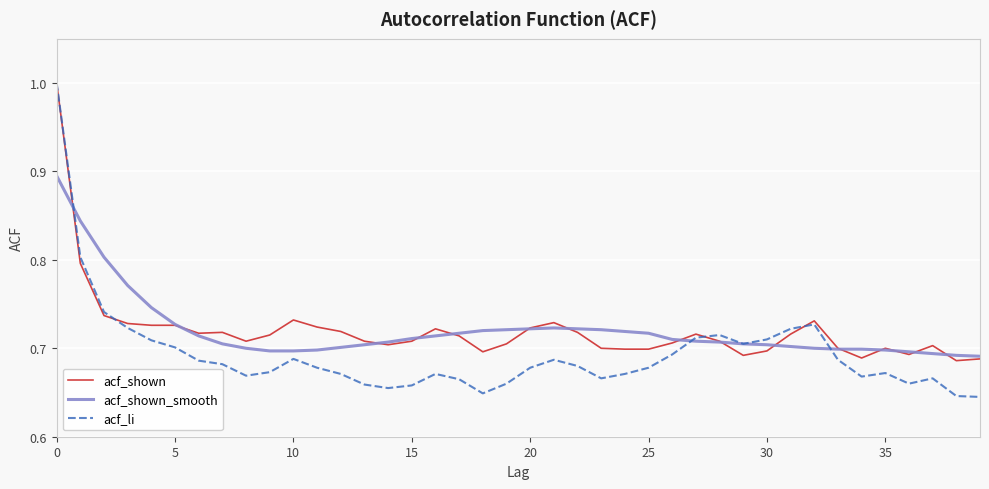

What is the highest value of the acf_li series?

1.0